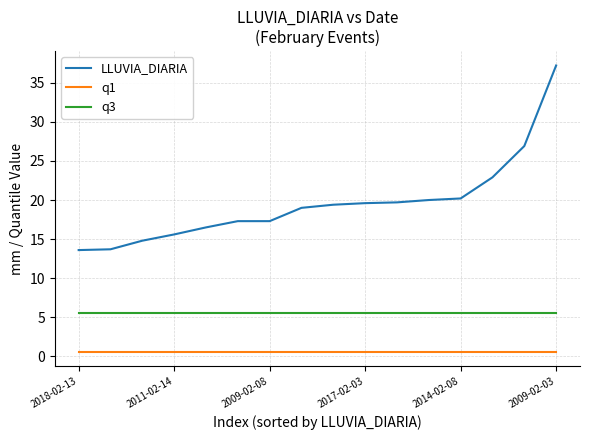

What is the difference between the maximum and minimum values in the LLUVIA_DIARIA series?

23.6